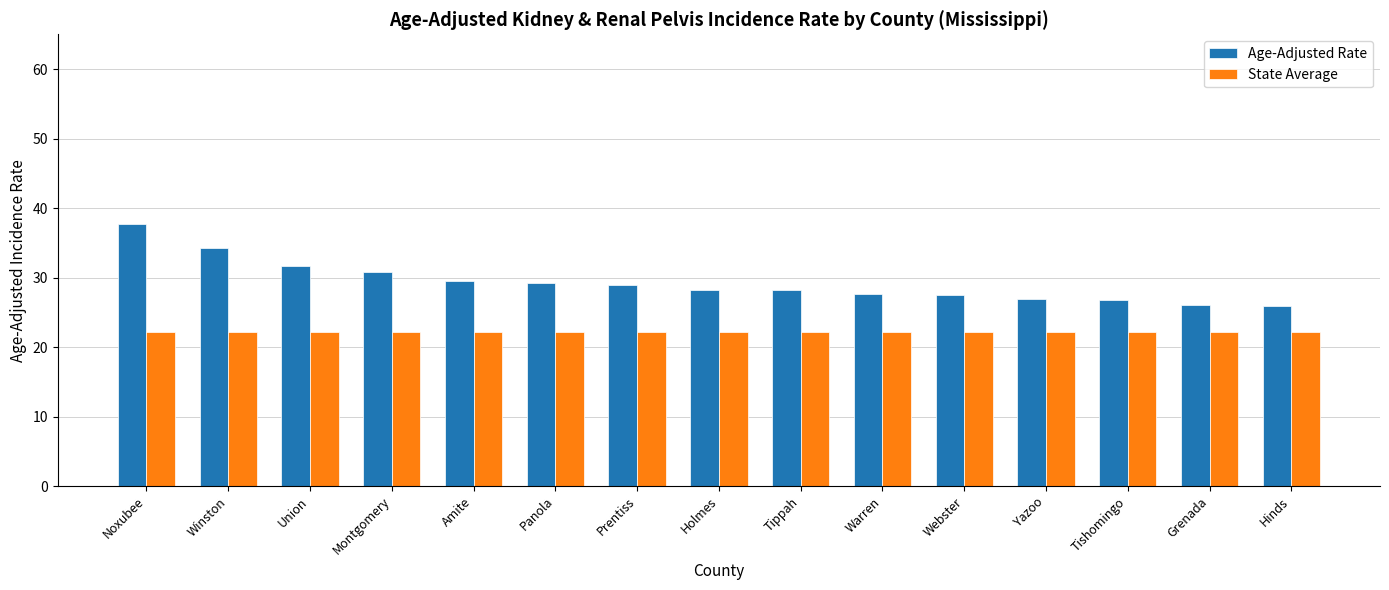

What is the smallest value displayed?

22.1